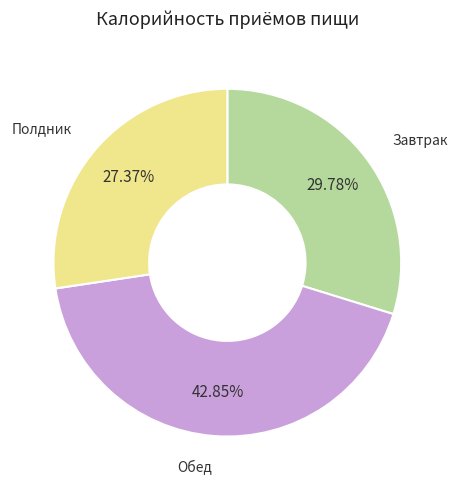

Is it true that Полдник is 35% of the pie?

False